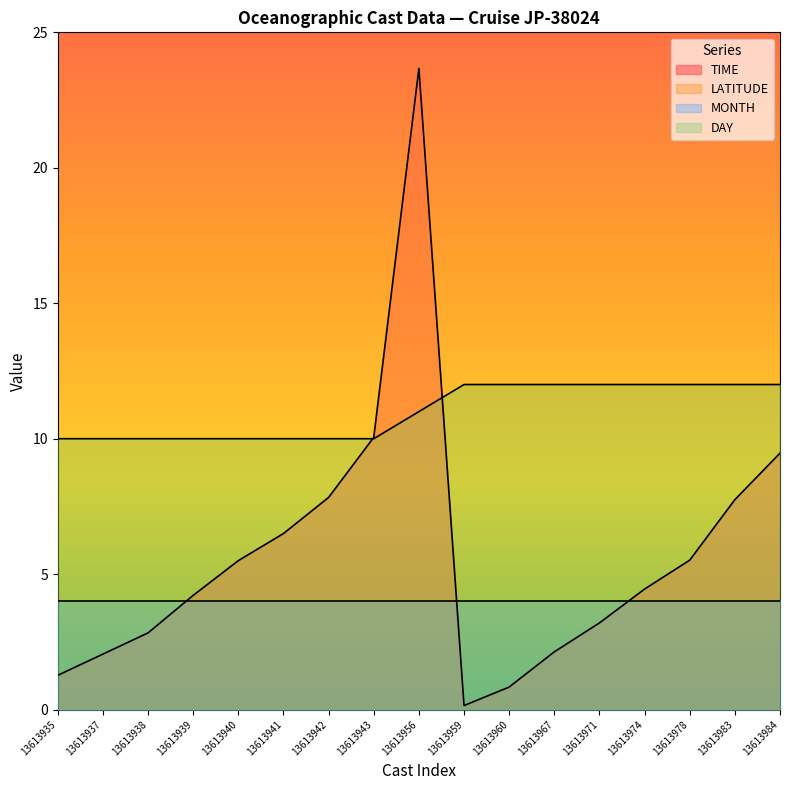

What is the average value of the LATITUDE series?

39.1